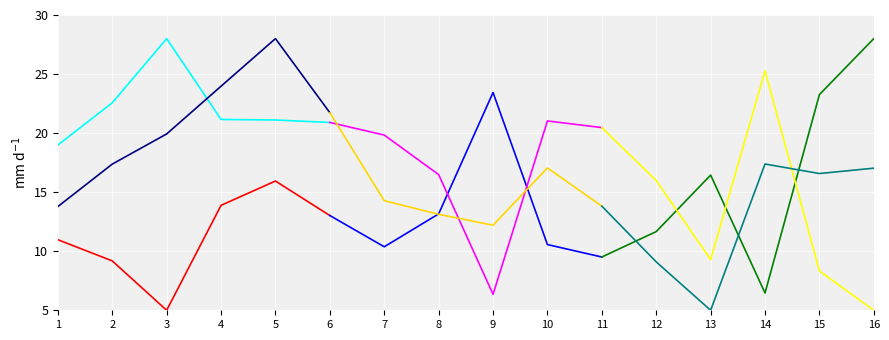

What is the difference between the cantidad values at 5 and 3?

6.9